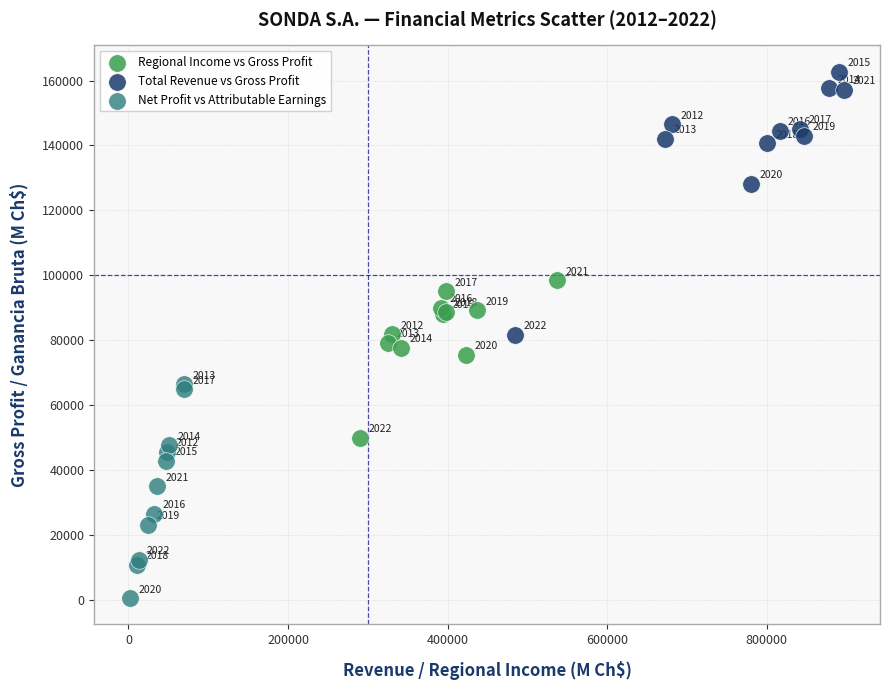

Which series contains the lowest Y value?

Net Profit vs Attributable Earnings